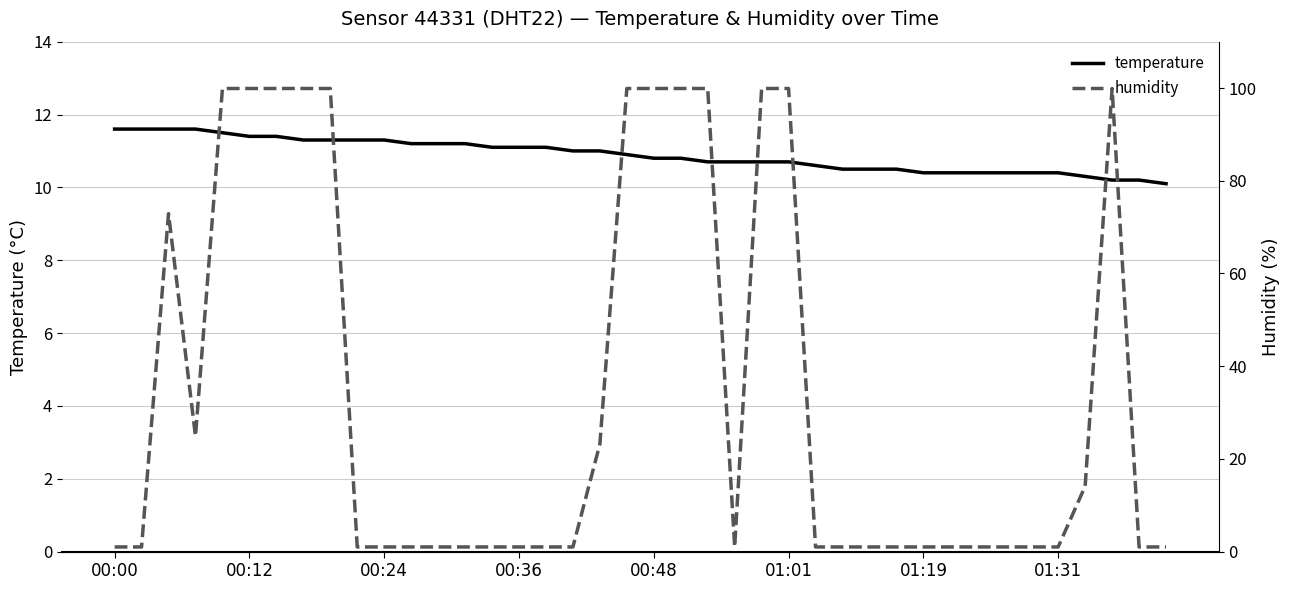

What is the approximate value of humidity at 9?

1.0